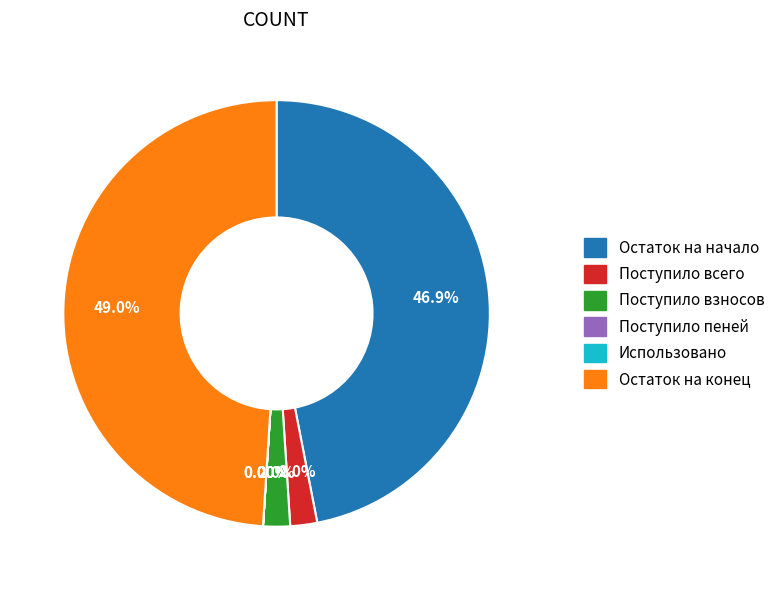

Which category has the biggest portion of the pie?

Остаток на конец